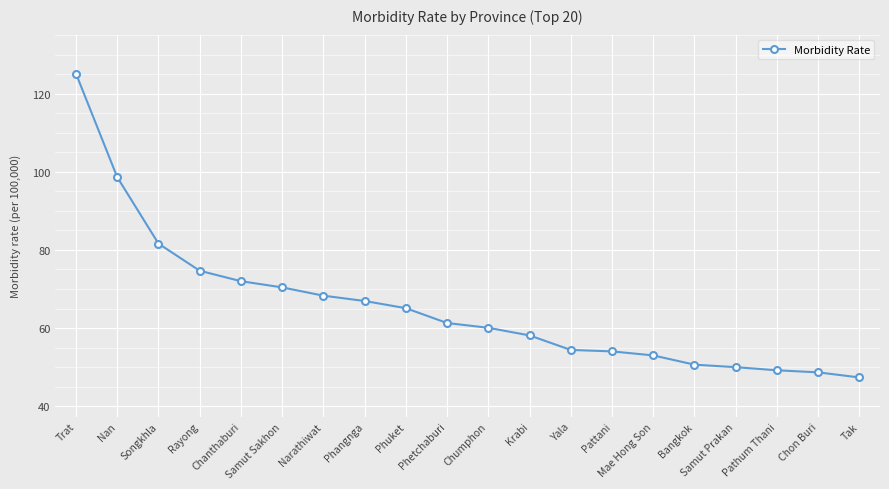

What position from the right is Trat?

20